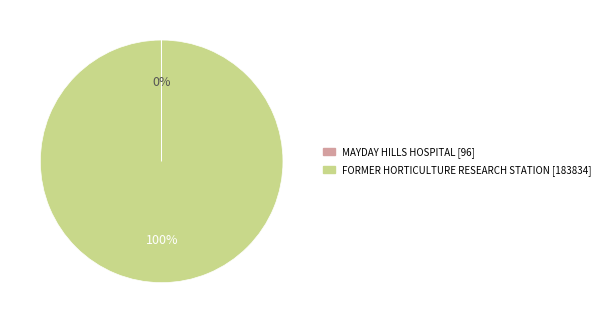

Is FORMER HORTICULTURE RESEARCH STATION the majority of the pie?

Yes